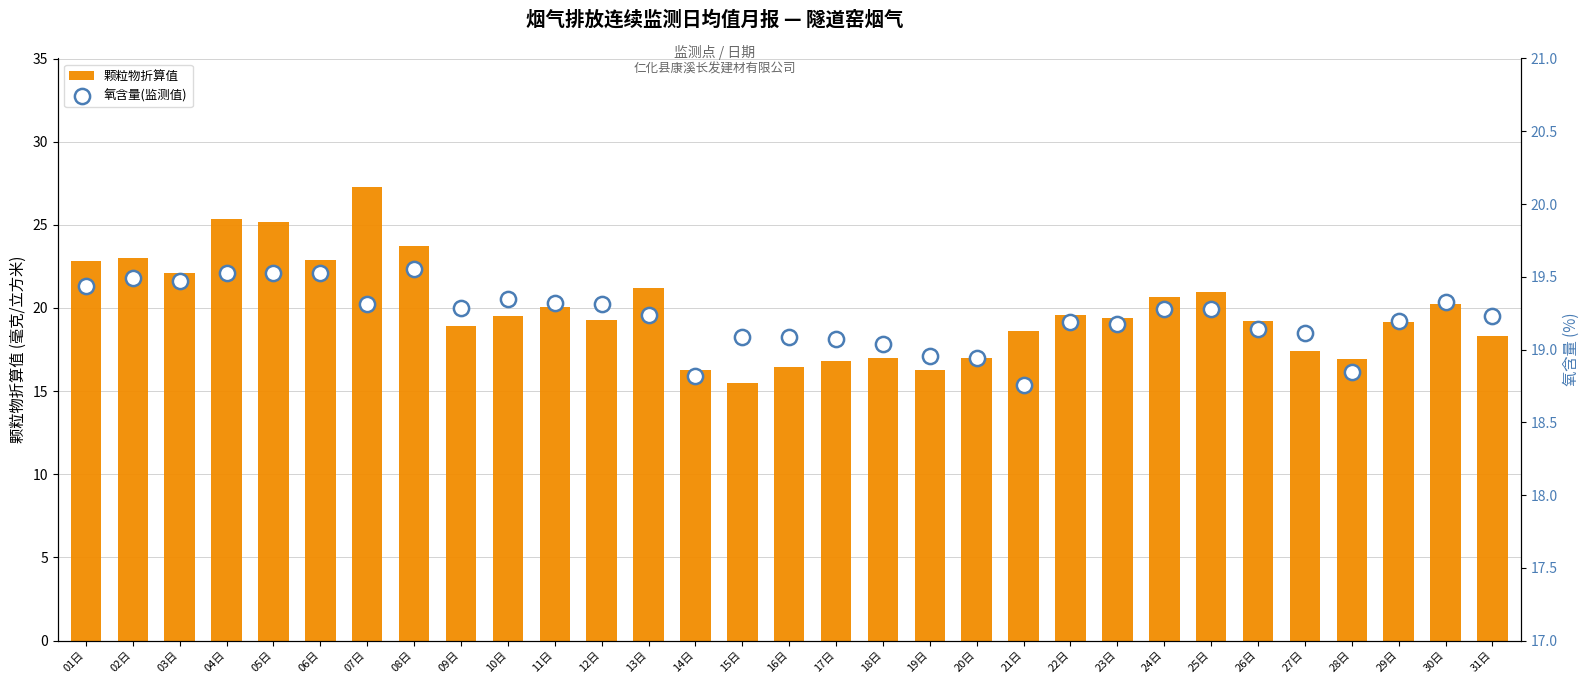

What is the total value across all series at 03日?

41.6